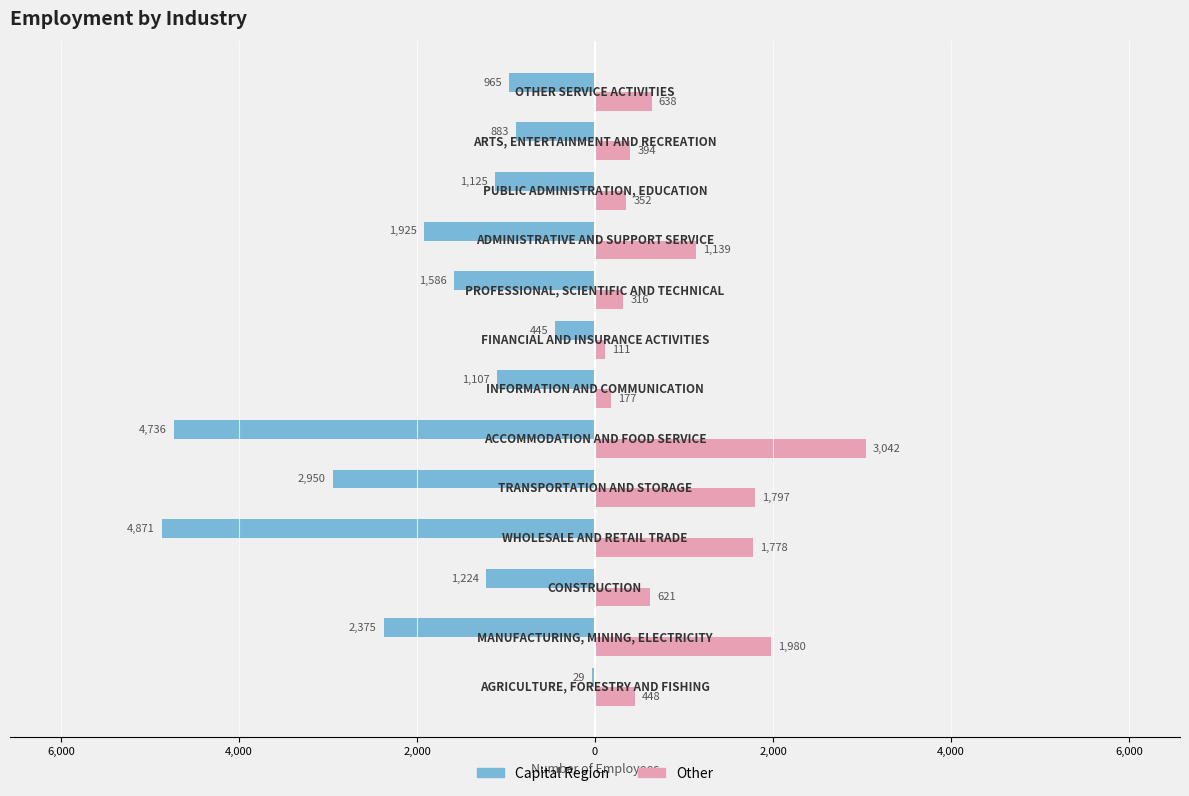

Reading left to right, list all the values displayed in this chart.

Capital Region: -29	-2375	-1224	-4871	-2950	-4736	-1107	-445	-1586	-1925	-1125	-883	-965
Other: 448	1980	621	1778	1797	3042	177	111	316	1139	352	394	638